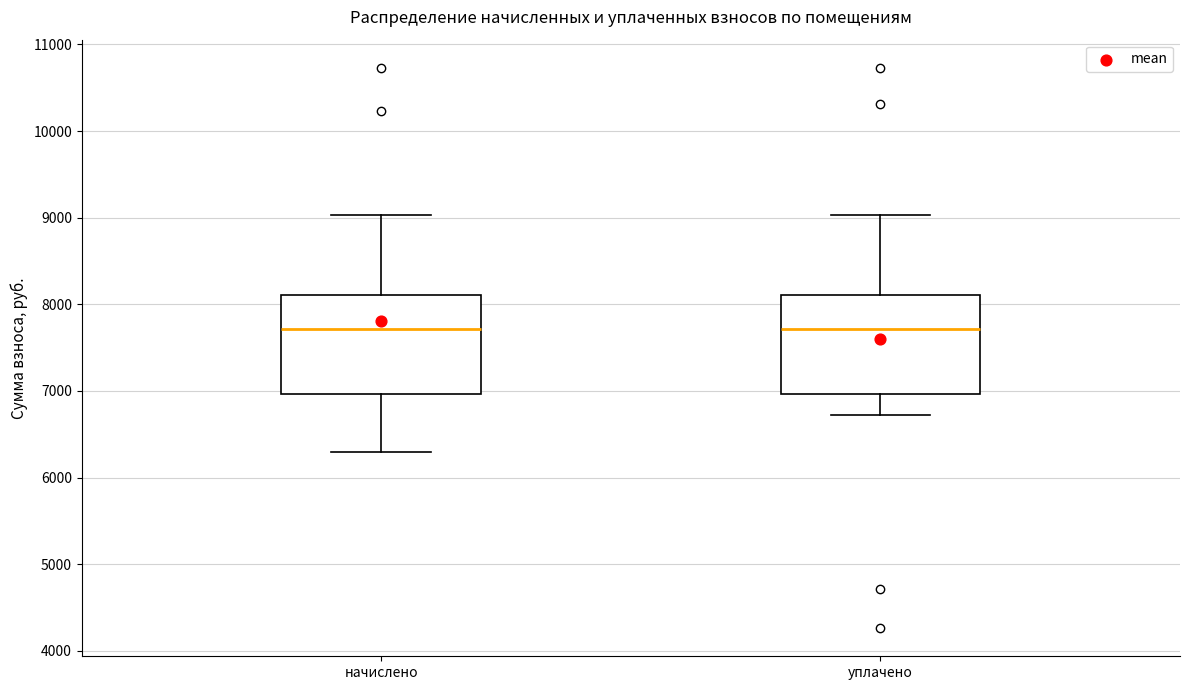

Reading left to right, read every box against the y-axis: the position of its median line, the range the box covers, and the ends of its whiskers. The values are not printed on the chart, so give them approximately, as read against the axis.

начислено: median 7700, box 7000 to 8100, whiskers 6300 to 9000
уплачено: median 7700, box 7000 to 8100, whiskers 6700 to 9000